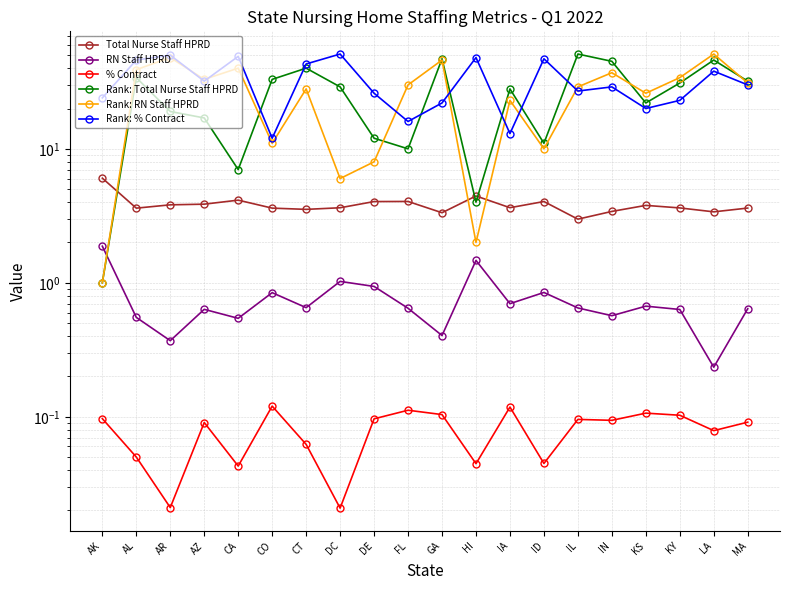

What is the spread (max minus min) of values at FL?

29.9